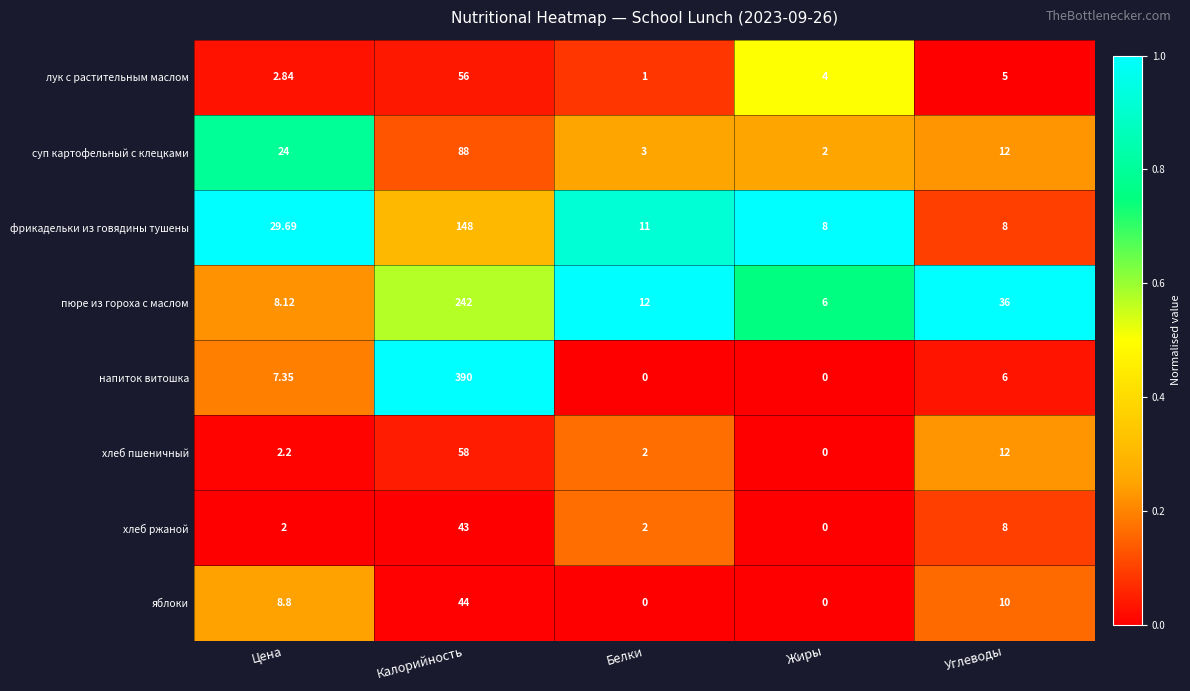

Rank the categories by лук с растительным маслом value from highest to lowest.

Калорийность, Углеводы, Жиры, Цена, Белки